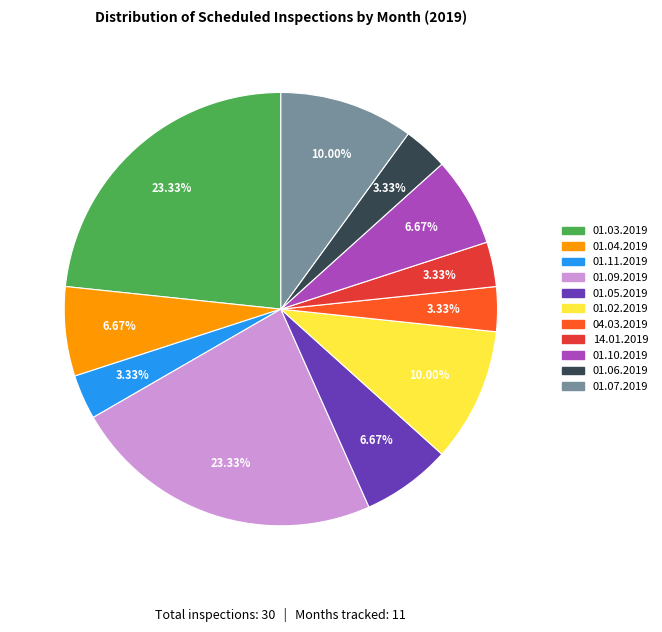

Is 01.06.2019 the majority of the pie?

No